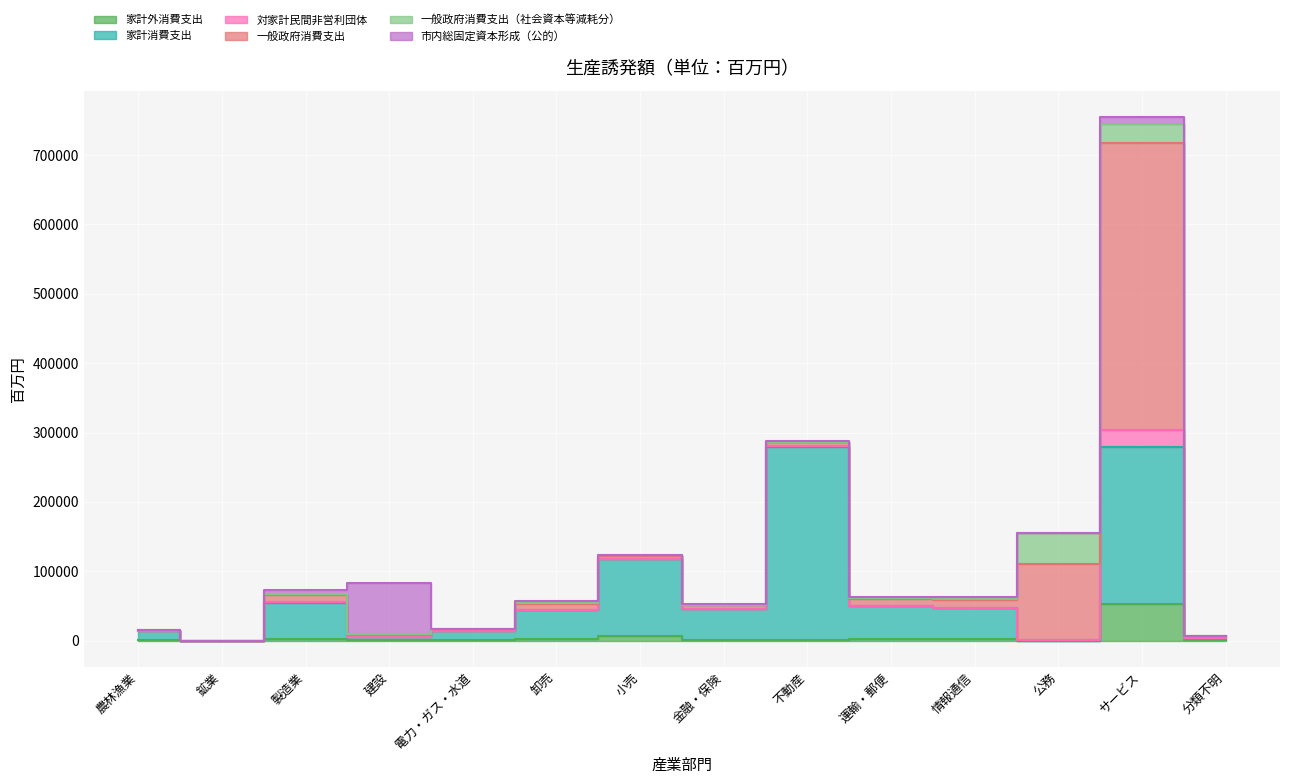

What is the approximate value of 家計外消費支出 at 金融・保険?

593.6